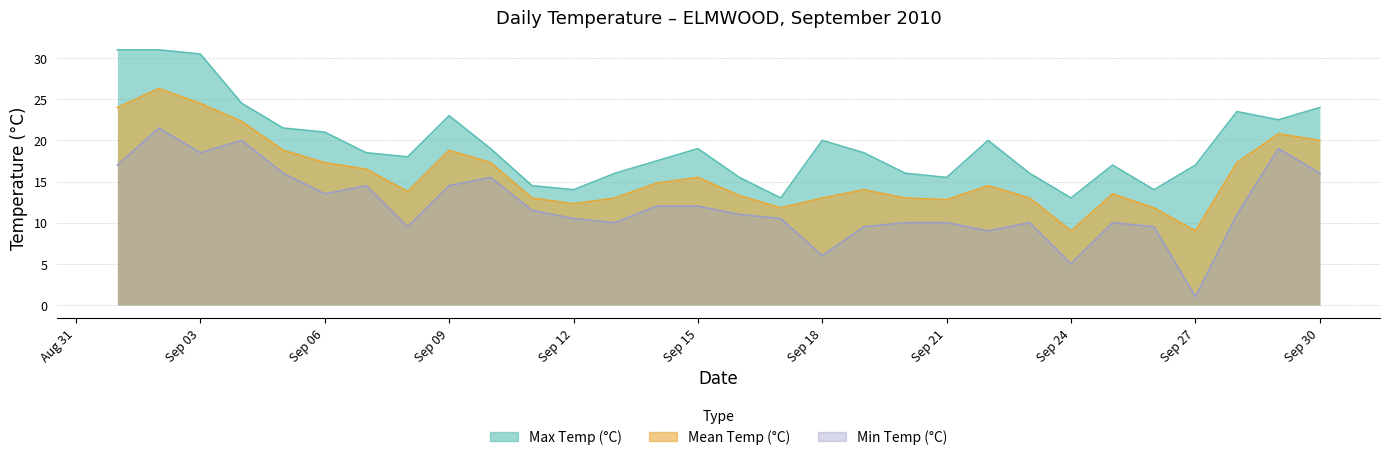

Which series changed the most between Sep 06 and Sep 15?

Max Temp (°C)